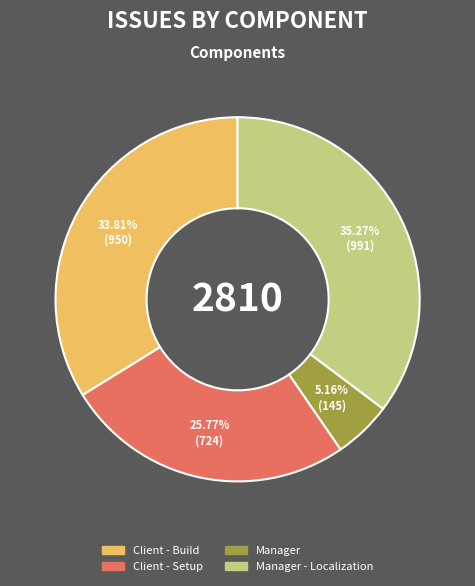

Does any single category account for the majority?

No